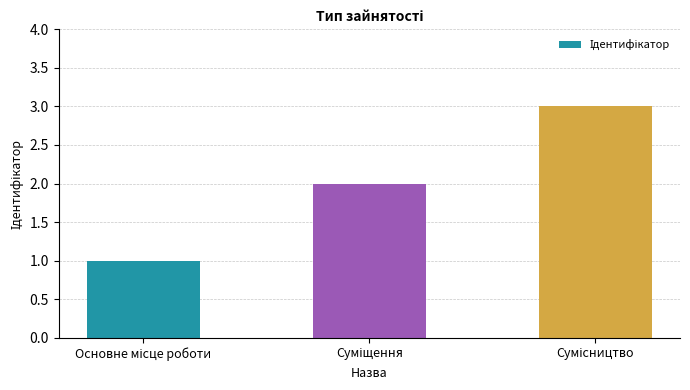

What is the maximum value shown in the chart?

3